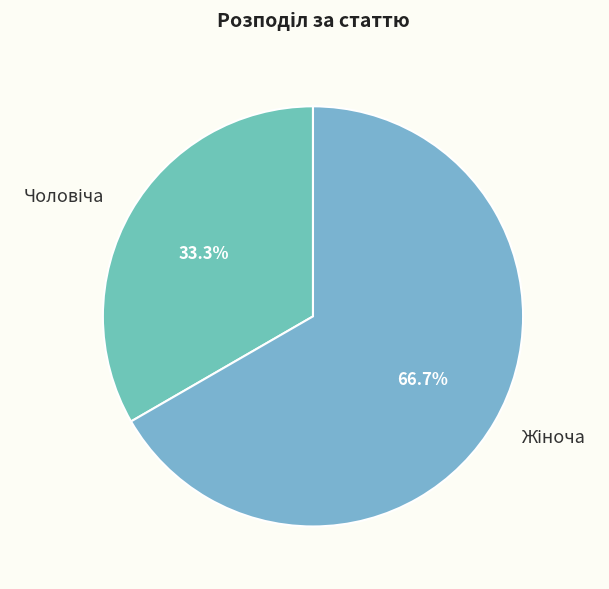

Is there any slice that represents more than half of the pie?

Yes